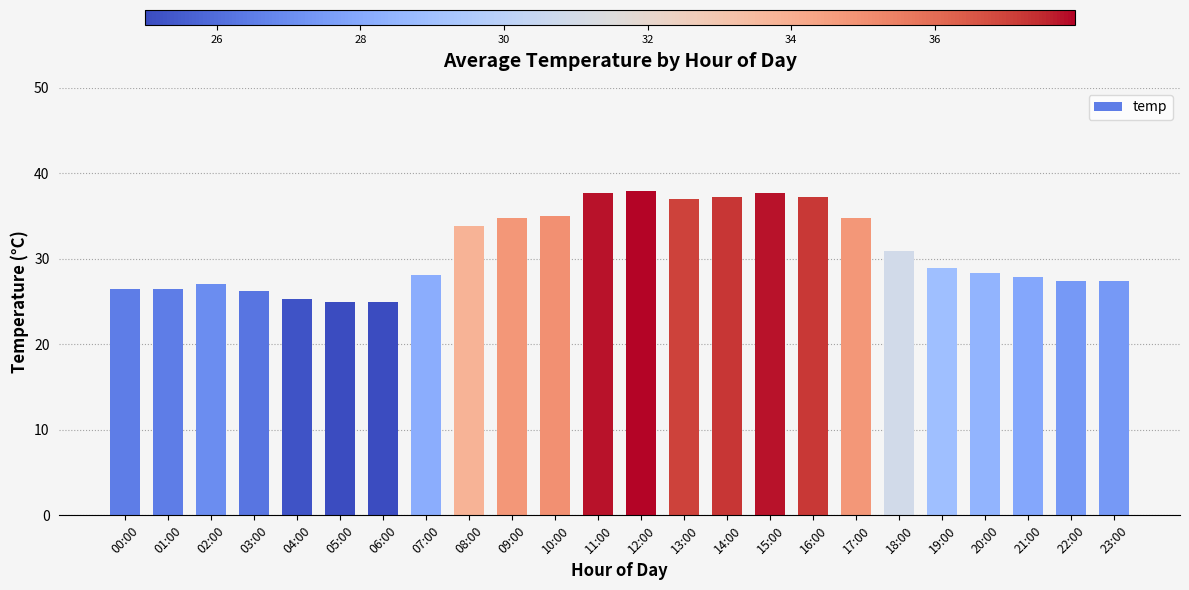

What is the sum of all values?

743.9